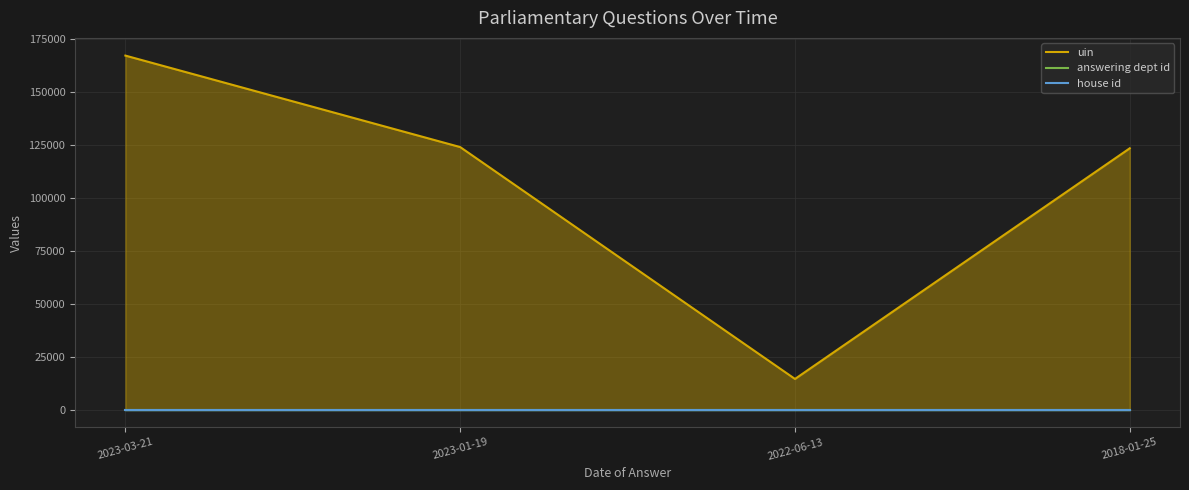

Rank the series by their maximum value, from lowest to highest.

house id, answering dept id, uin